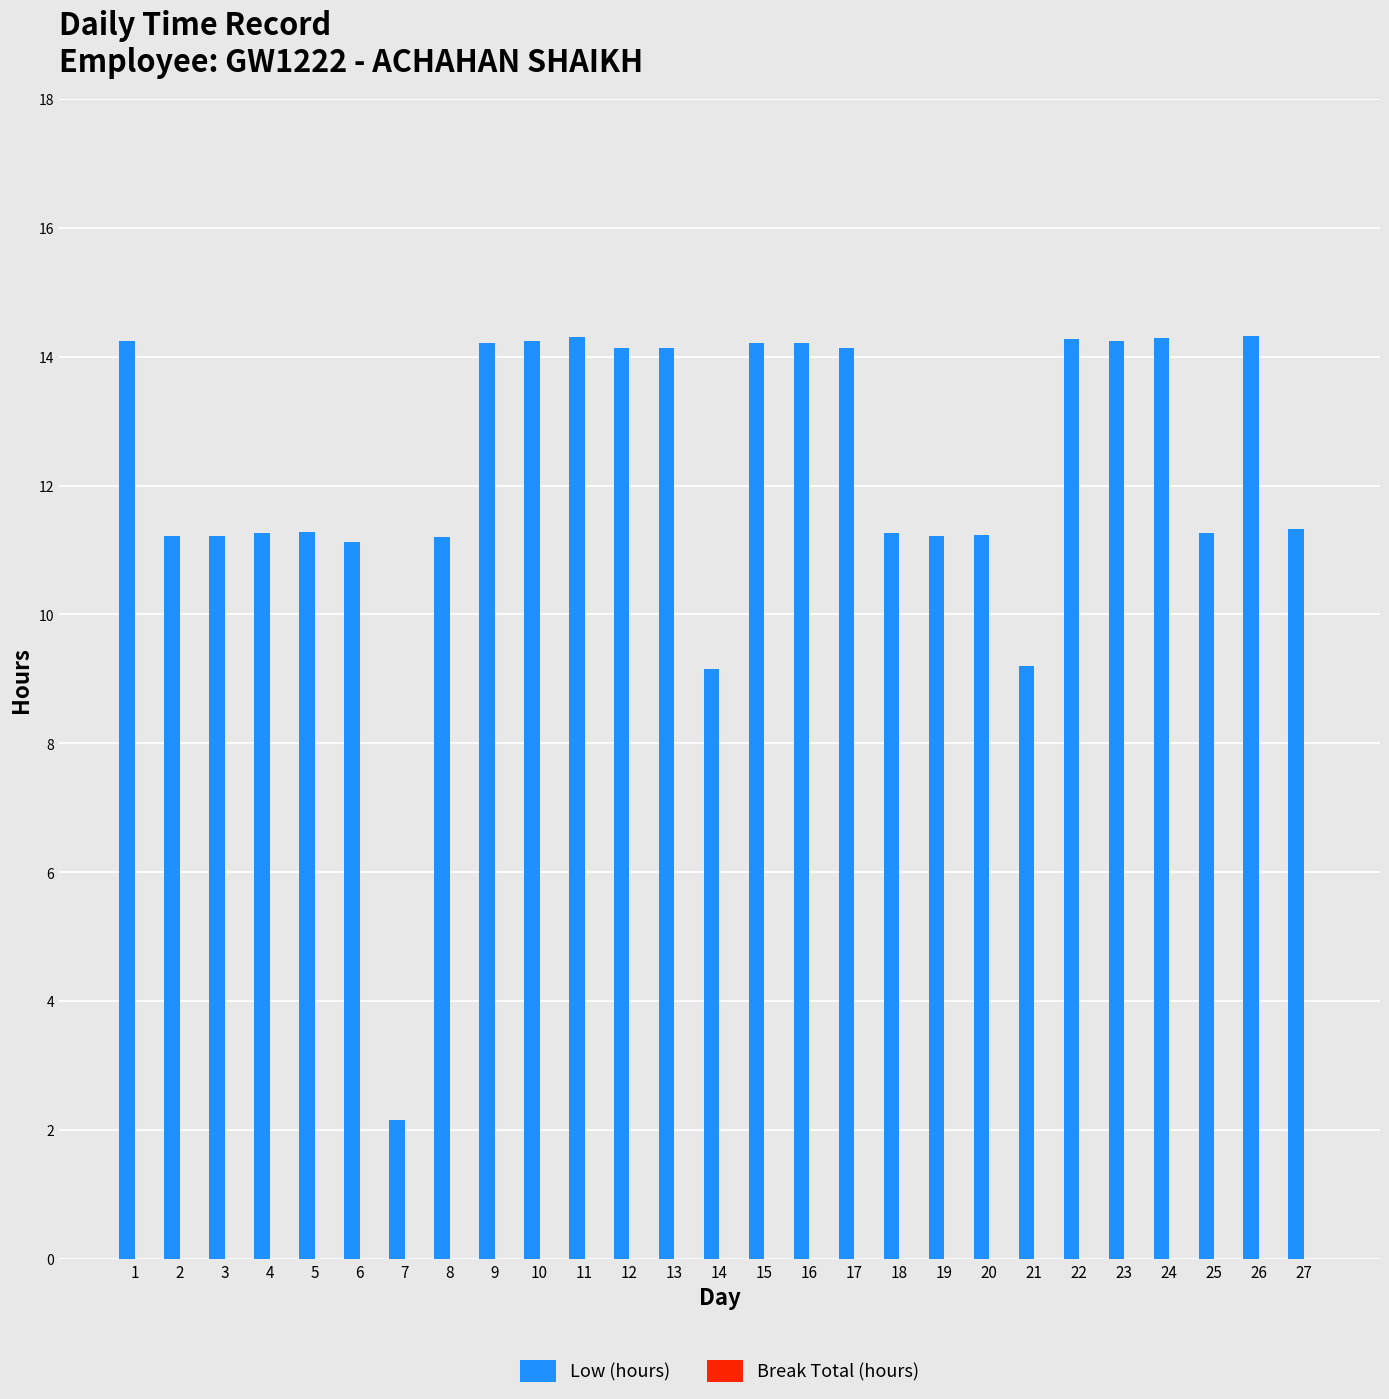

How many bars are there in total?

27